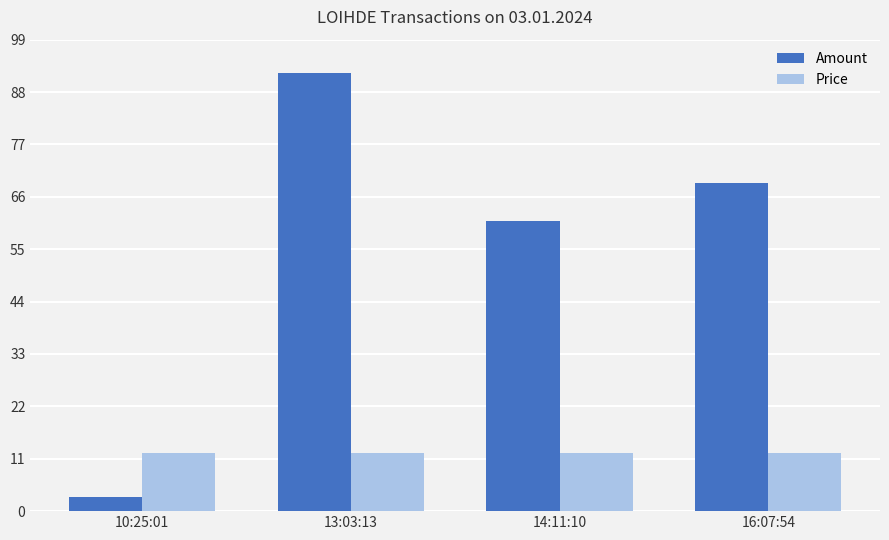

True or false: Price has a value of 8.0 at 16:07:54.

False